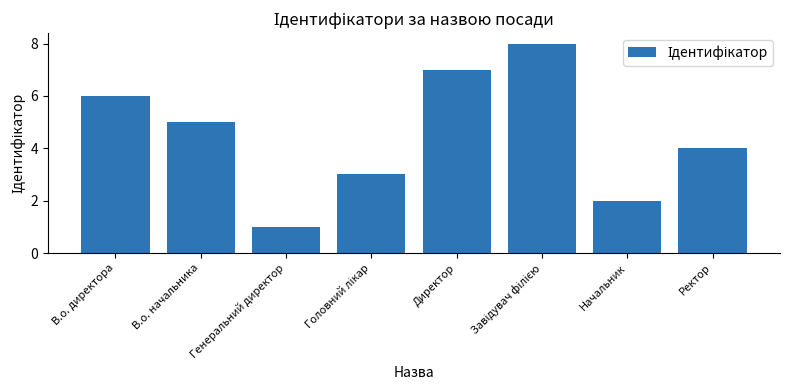

What is the greatest value displayed?

8